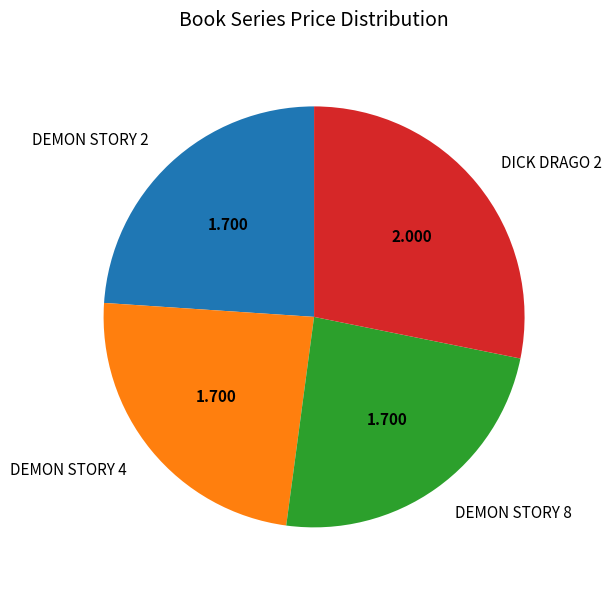

Count the number of slices in the pie.

4